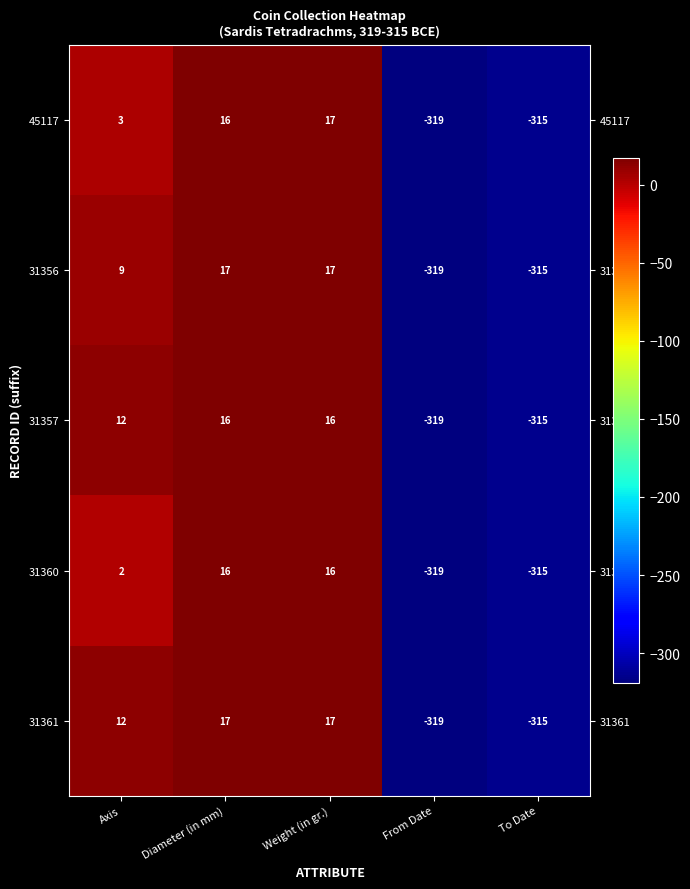

At which category is the sum across all series the highest?

Weight (in gr.)